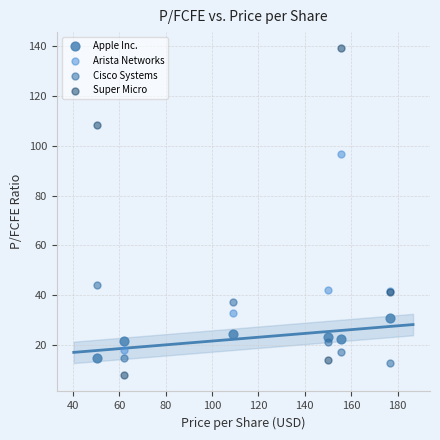

Which series reaches the maximum Y coordinate?

Super Micro